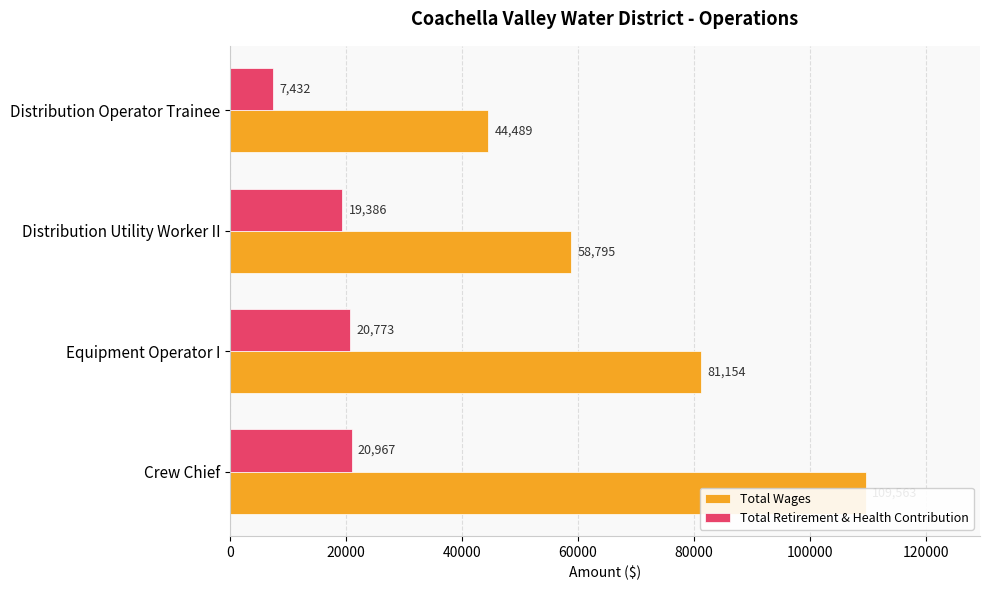

What is the lowest value of the Total Retirement & Health Contribution series?

7432